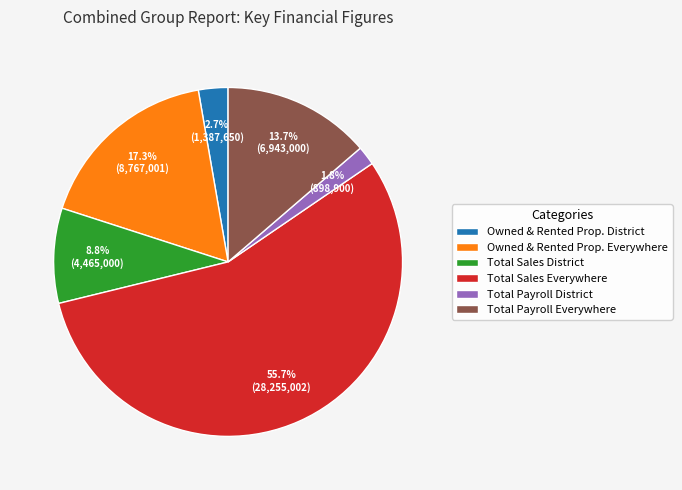

True or false: Total Sales Everywhere accounts for 63% of the total.

False